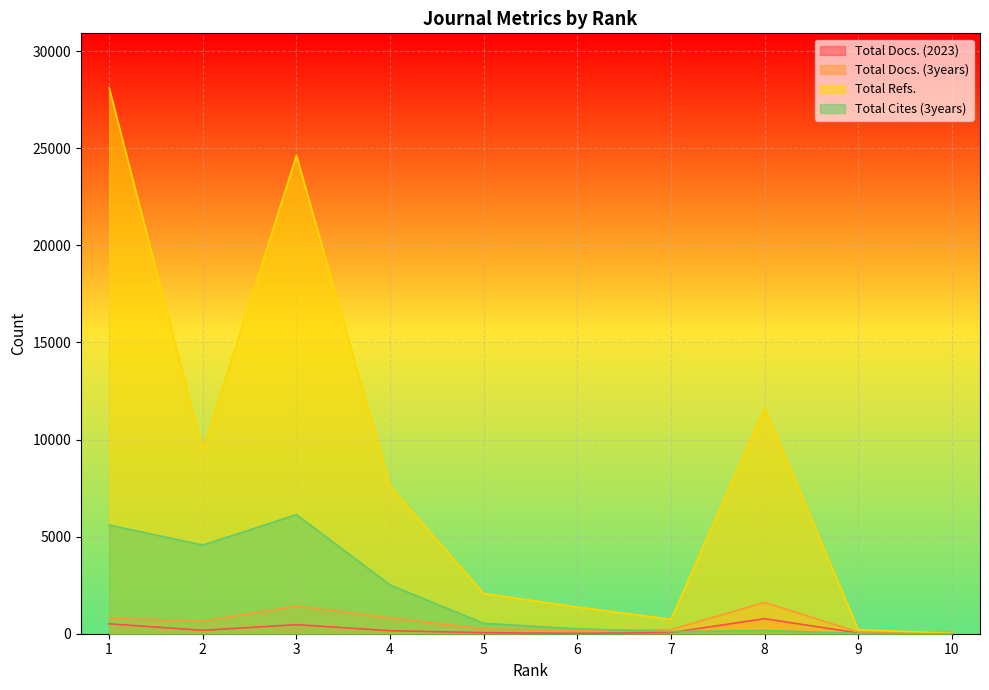

Between 10 and 6, which is larger?

6